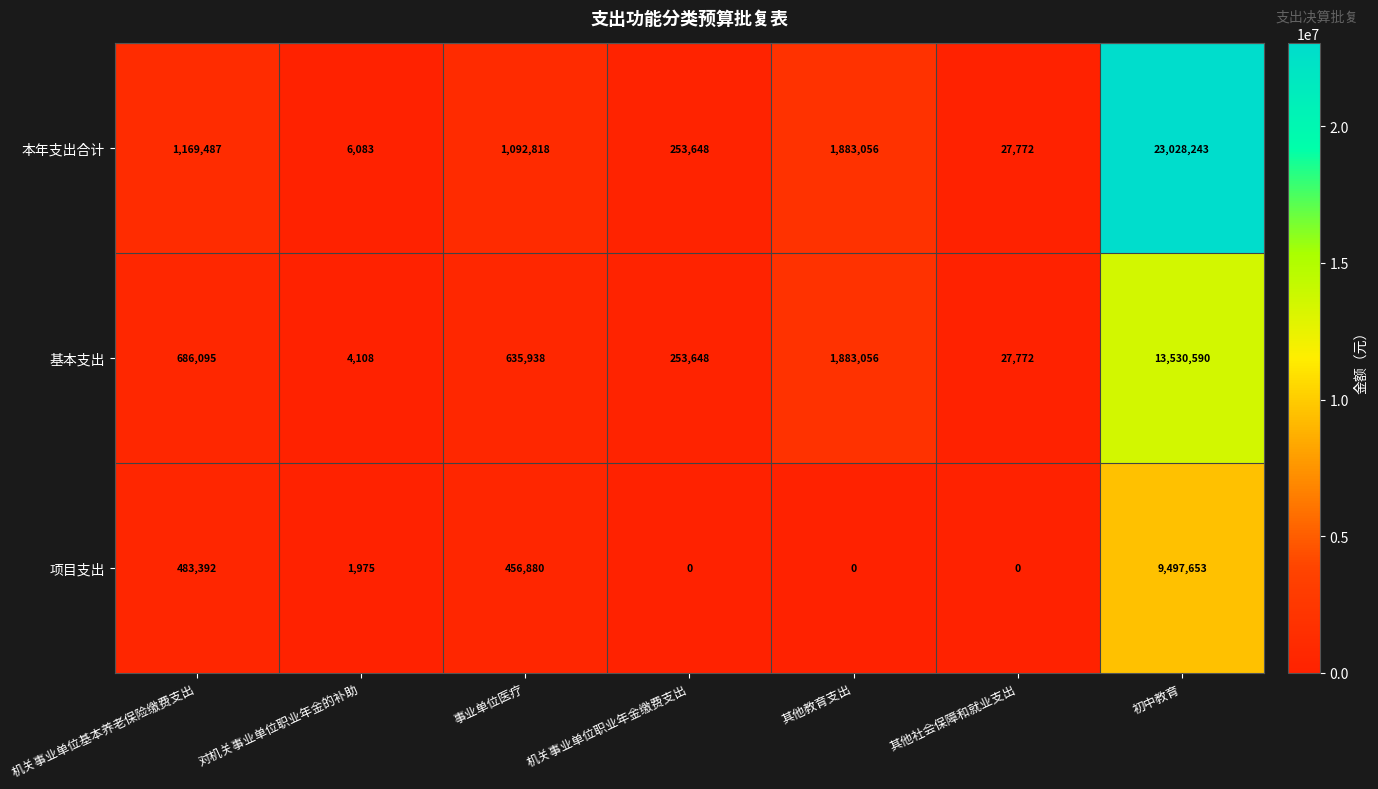

At 初中教育, list the series in order from smallest to largest.

项目支出, 基本支出, 本年支出合计